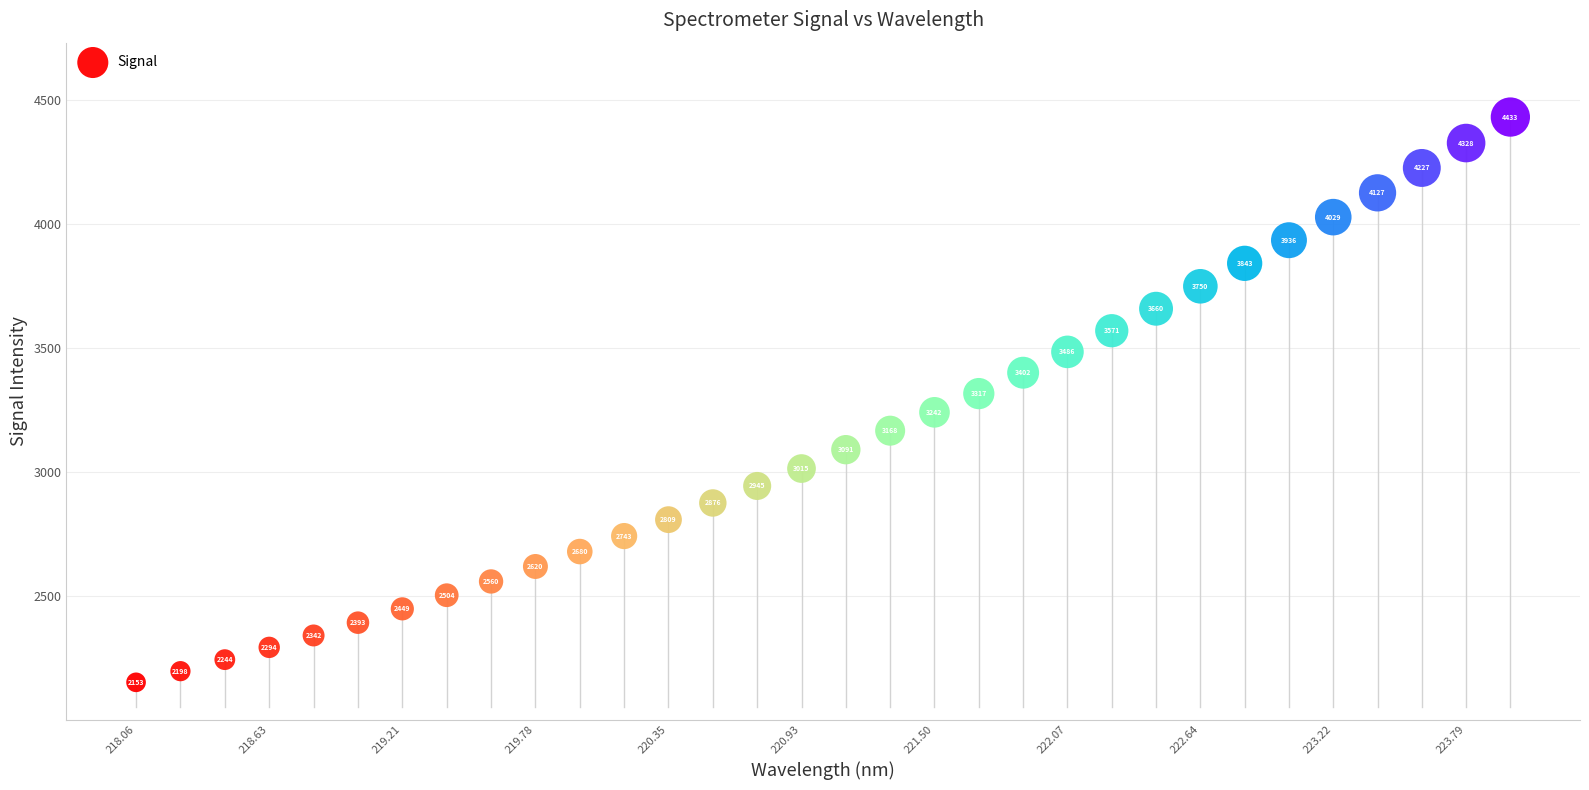

What is the range of Y values (max minus min)?

2279.8